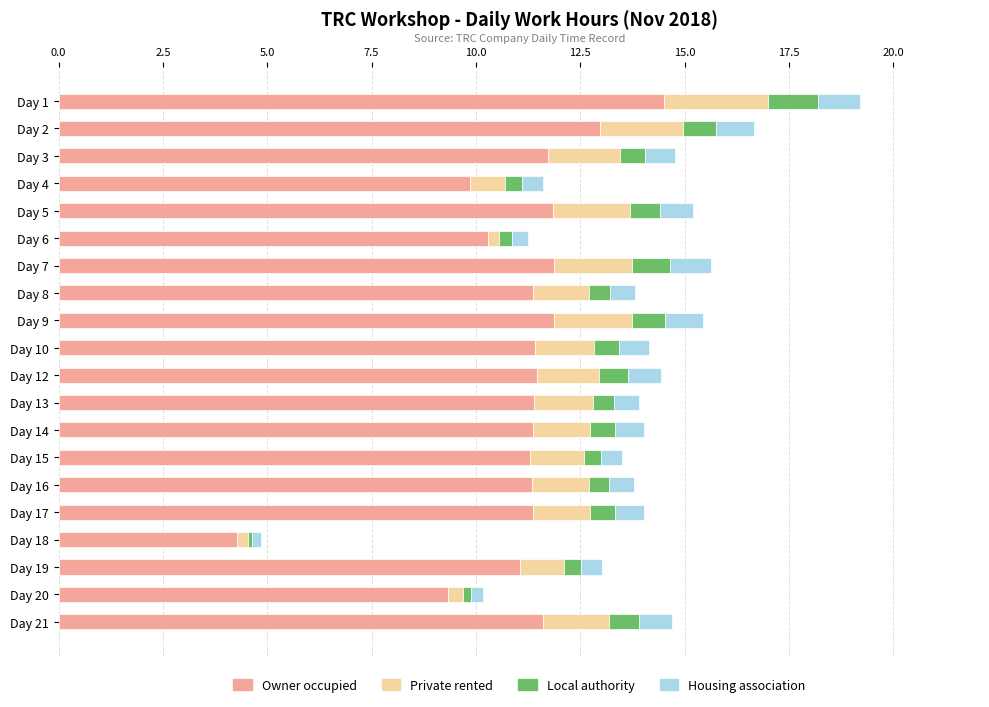

What is the difference between the second highest and second lowest values in the Owner occupied series?

3.6